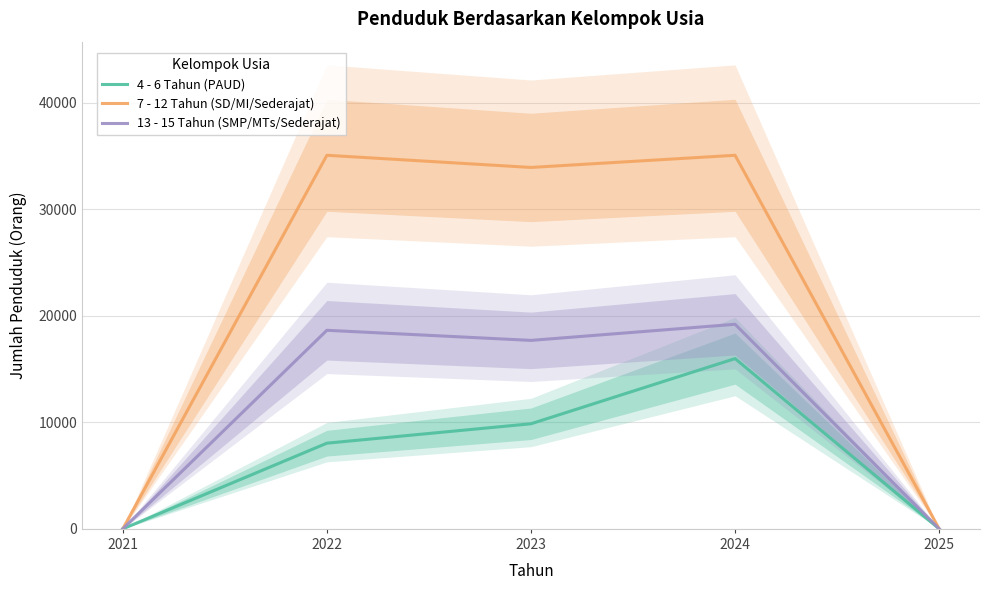

What is the value of the 13 - 15 Tahun (SMP/MTs/Sederajat) point at the 2nd from the left?

18640